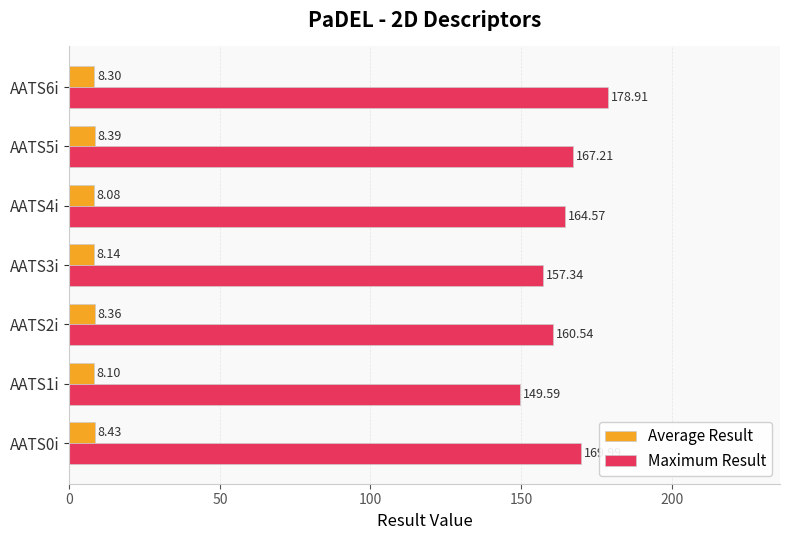

What is the difference between the highest and lowest values at AATS1i?

141.5